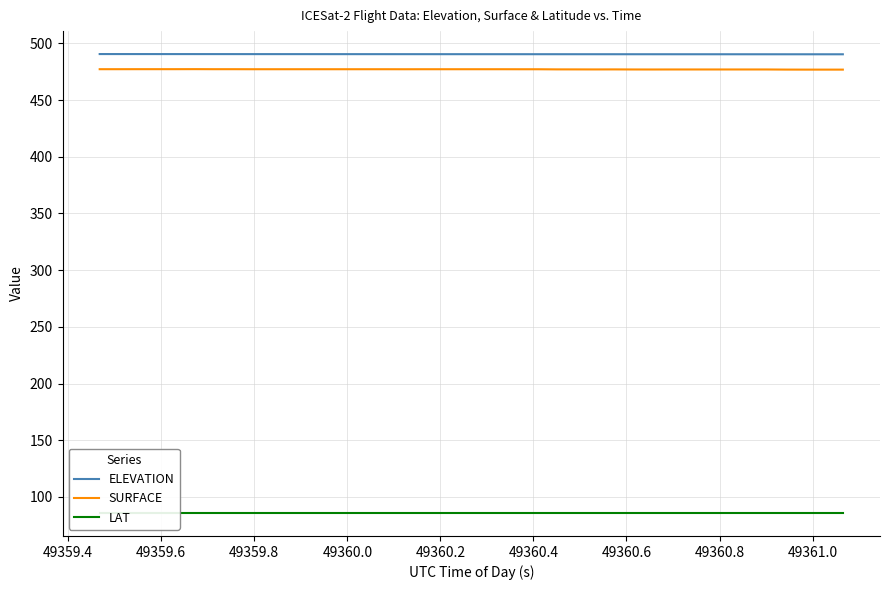

What is the smallest value displayed?

85.8